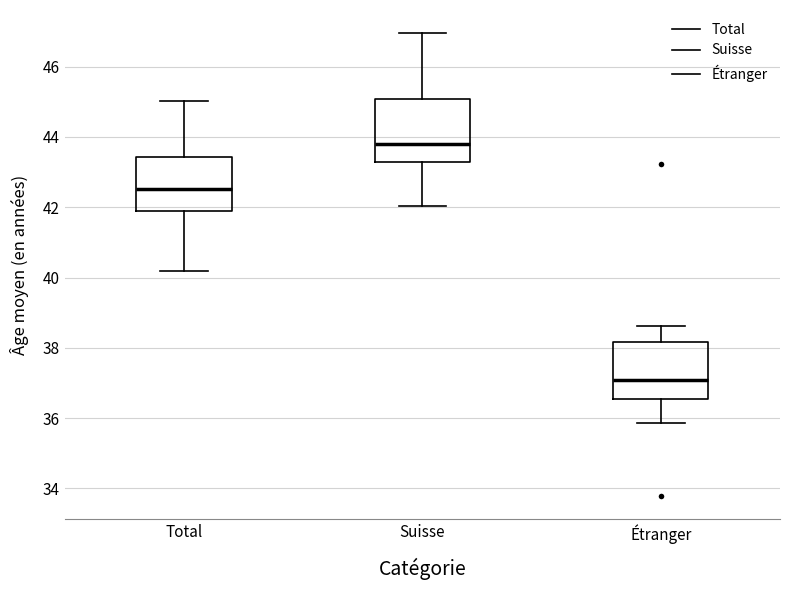

Where is the upper edge of the box for Total on the y-axis? The values are not printed on the chart, so give them approximately, as read against the axis.

43.4